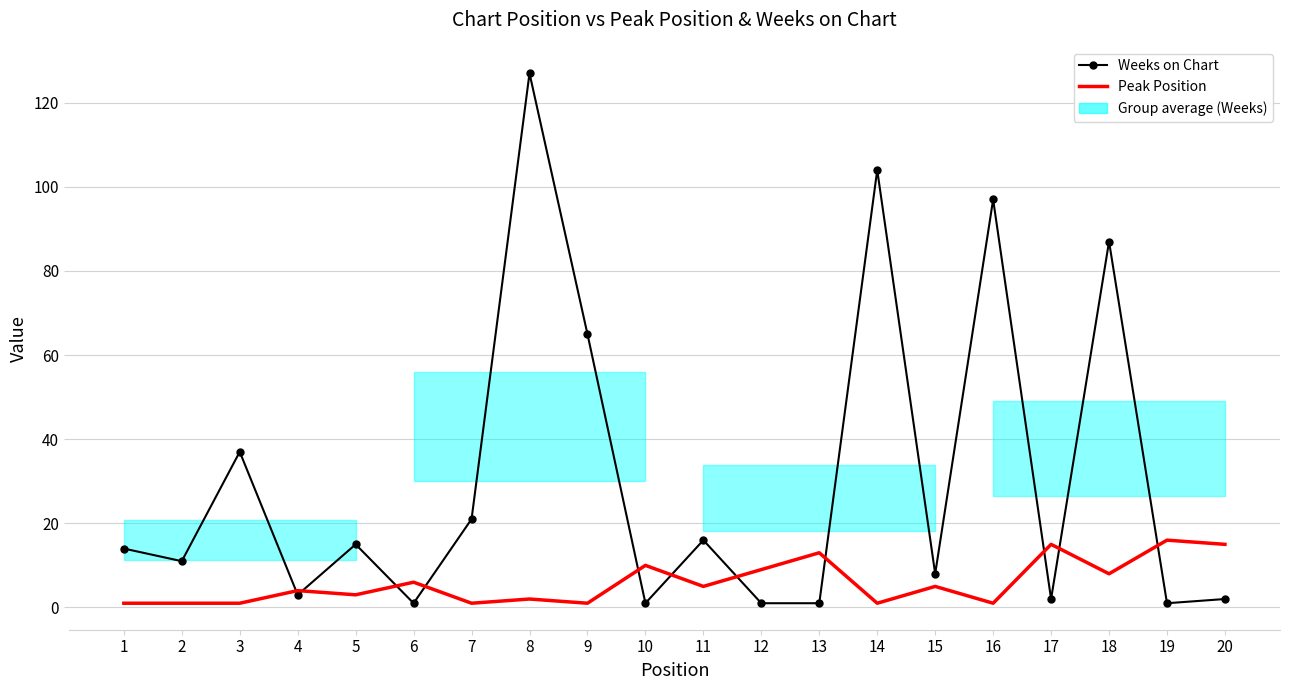

What is the sum of the Peak Position values at 16 and 8?

3